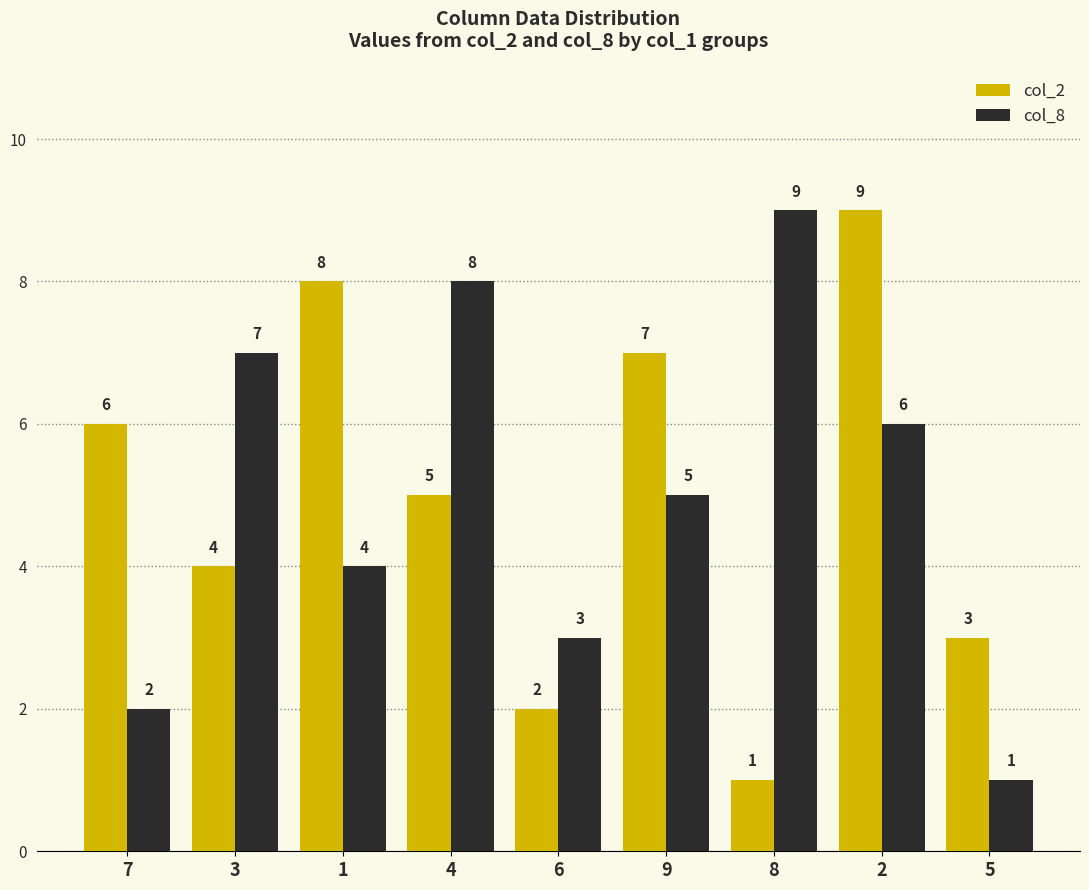

What is the spread (max minus min) of values at 7?

4